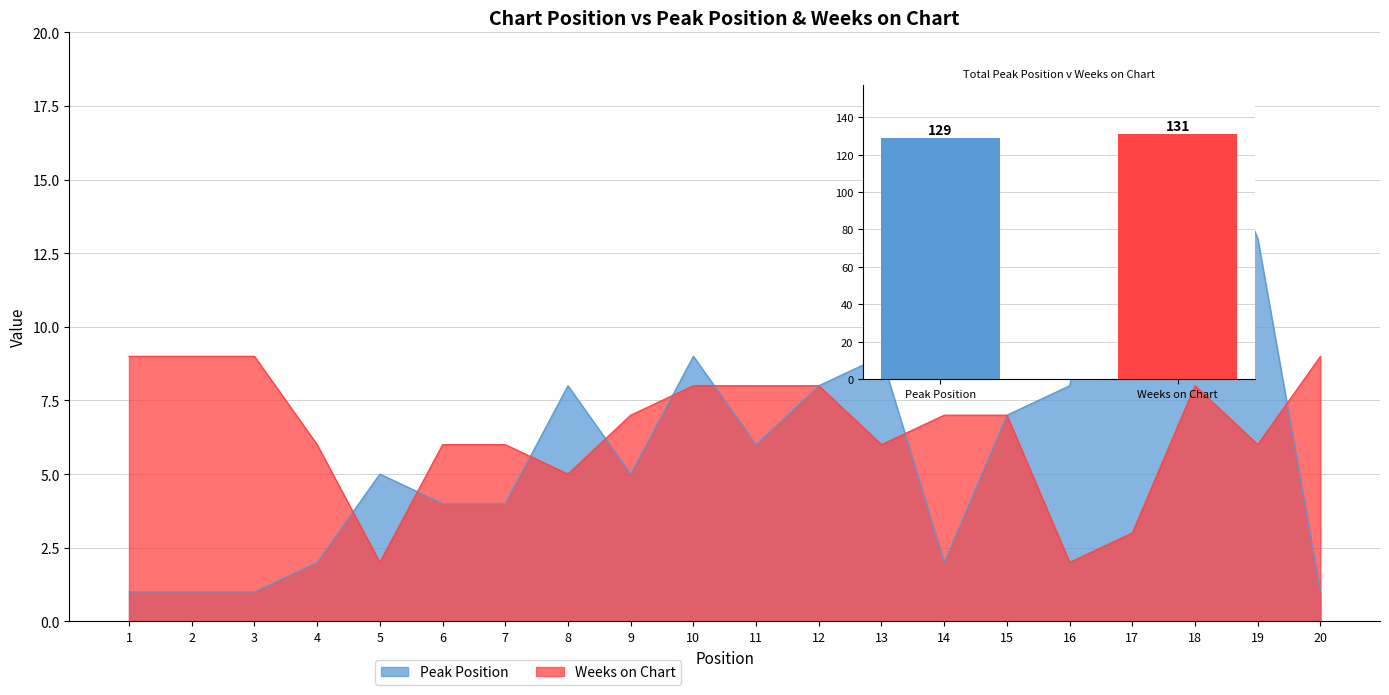

Which series has the largest range (max minus min)?

Peak Position